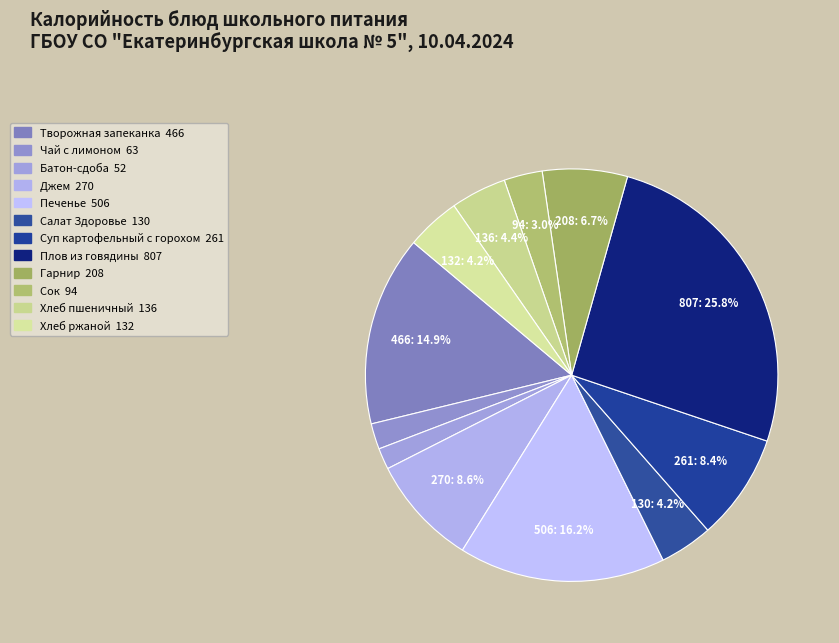

True or false: Плов из говядины accounts for 32% of the total.

False